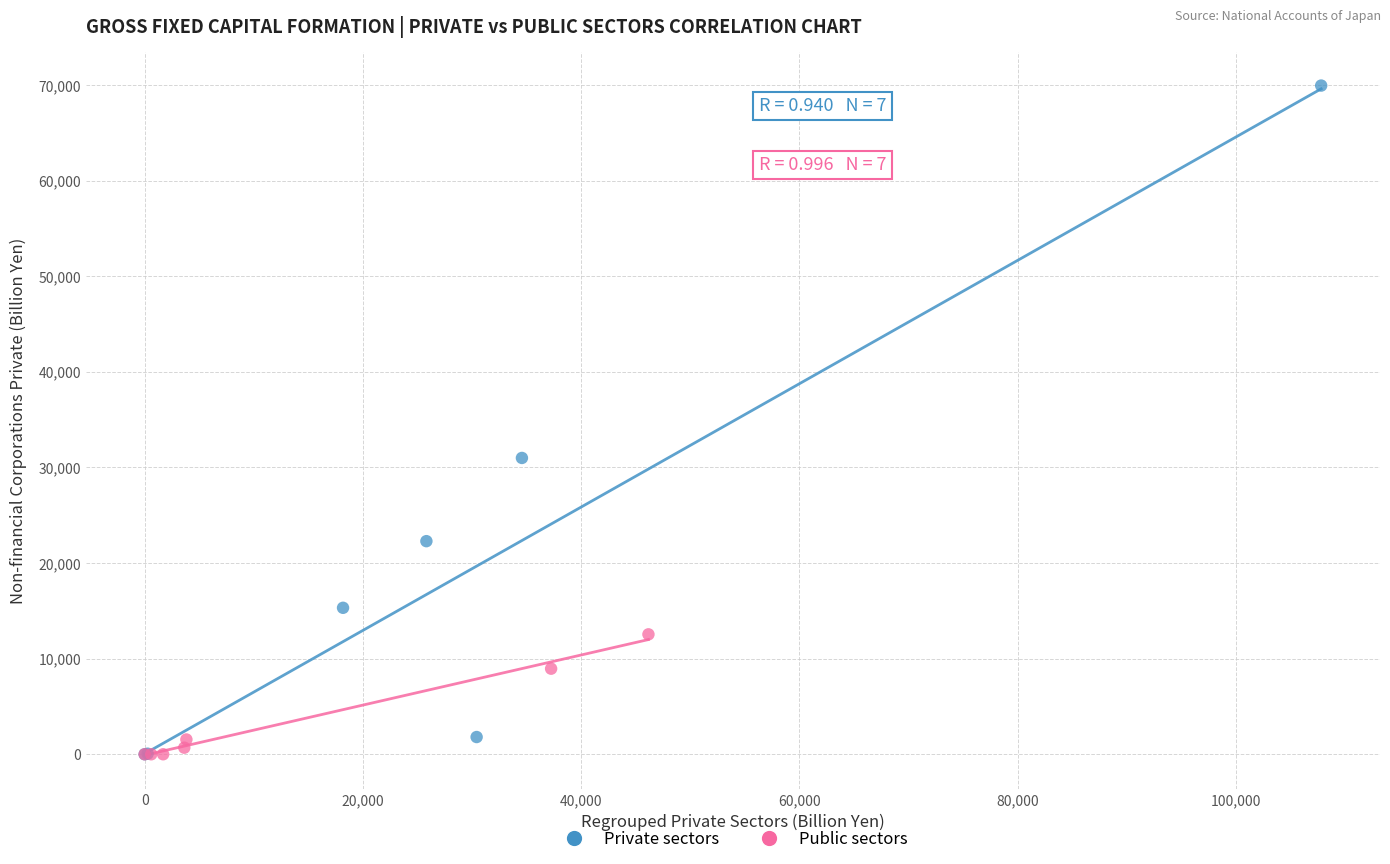

Which series reaches the maximum Y coordinate?

Private sectors